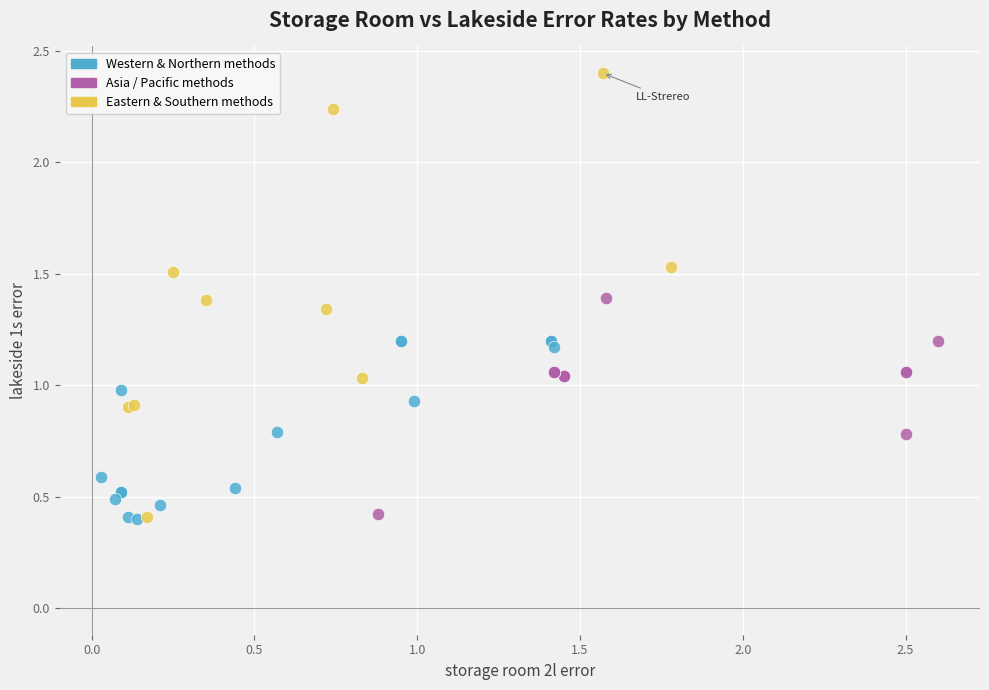

Which series has the widest spread of Y values?

Eastern & Southern methods